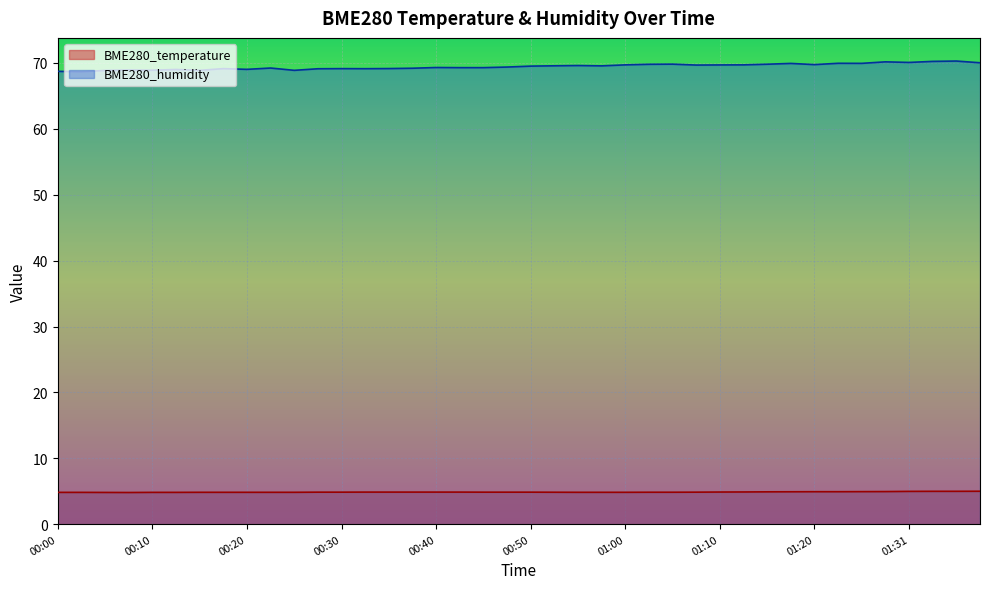

What is the difference between the second highest and second lowest values in the BME280_temperature series?

0.2